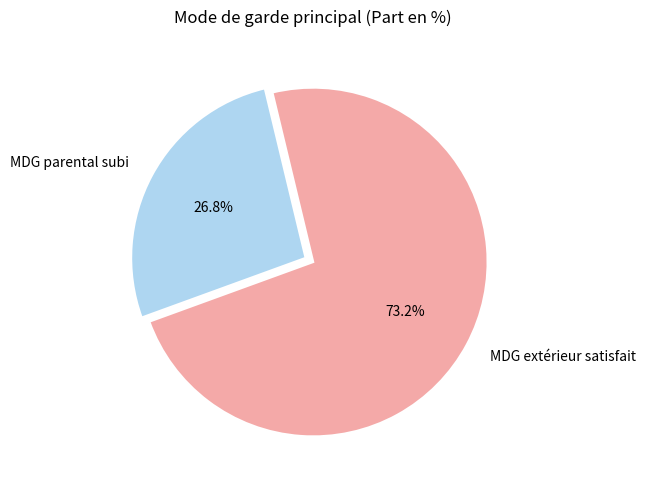

Combined, what portion of the pie is MDG parental subi and MDG extérieur satisfait?

100.0%